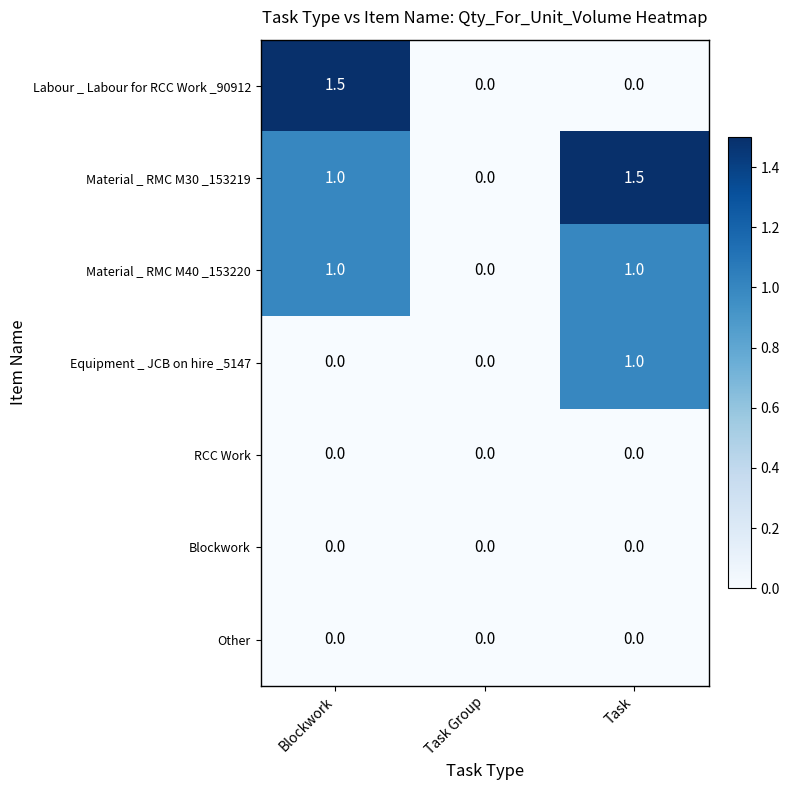

What is the spread (max minus min) of values at Blockwork?

1.5